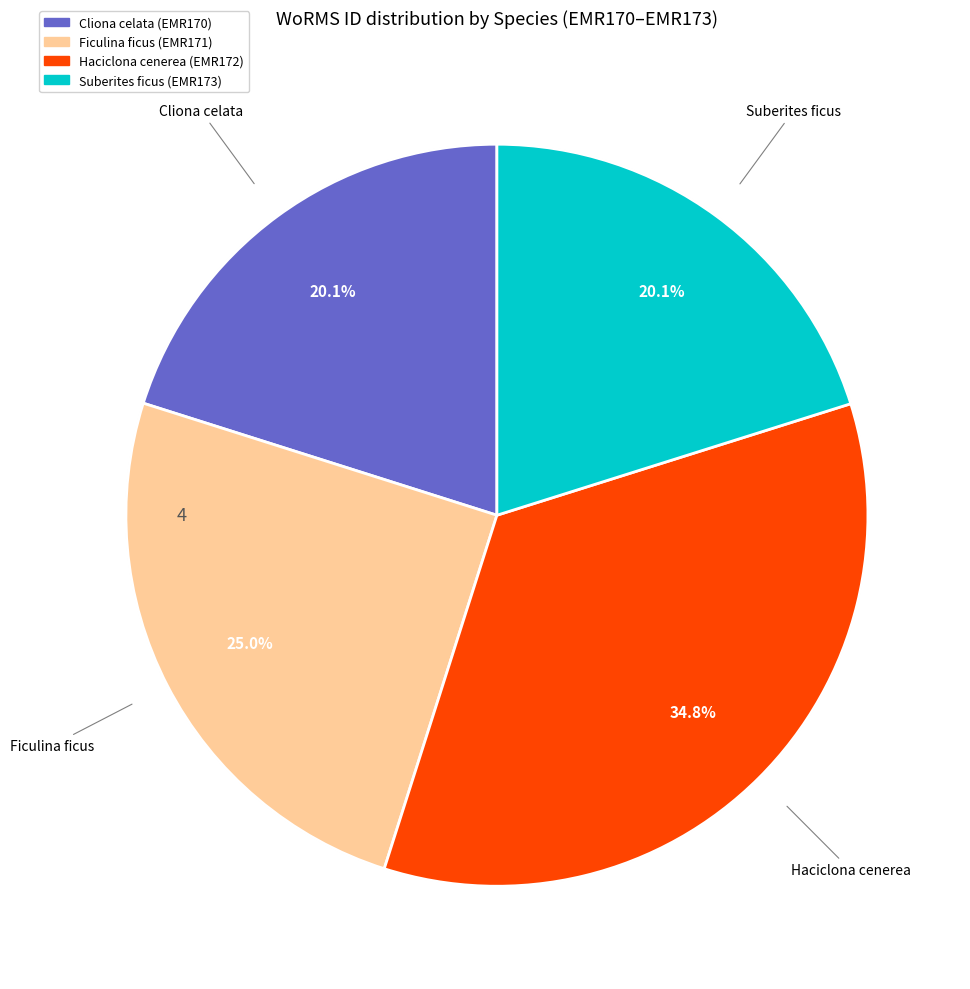

Is it true that Haciclona cenerea is 42% of the pie?

False